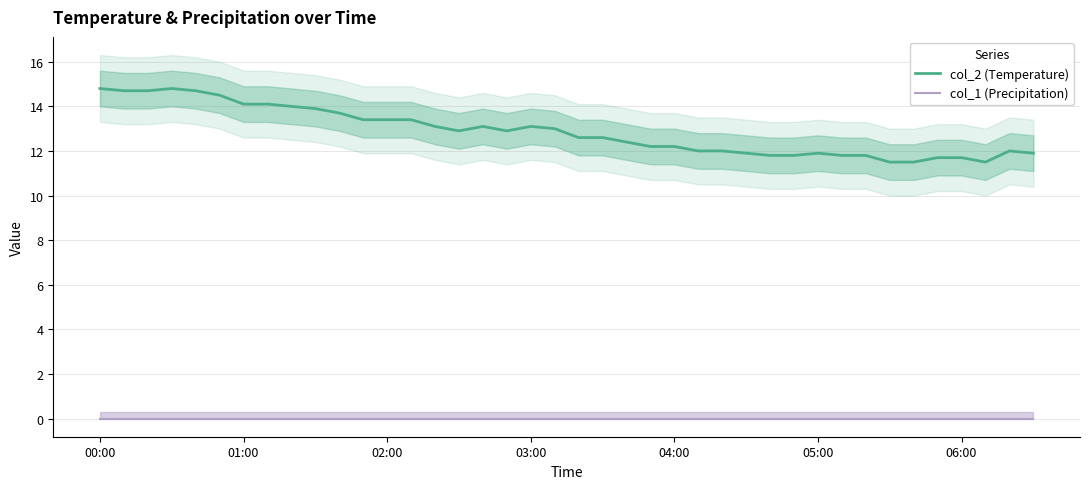

At which category does the chart reach its peak across all series?

00:00